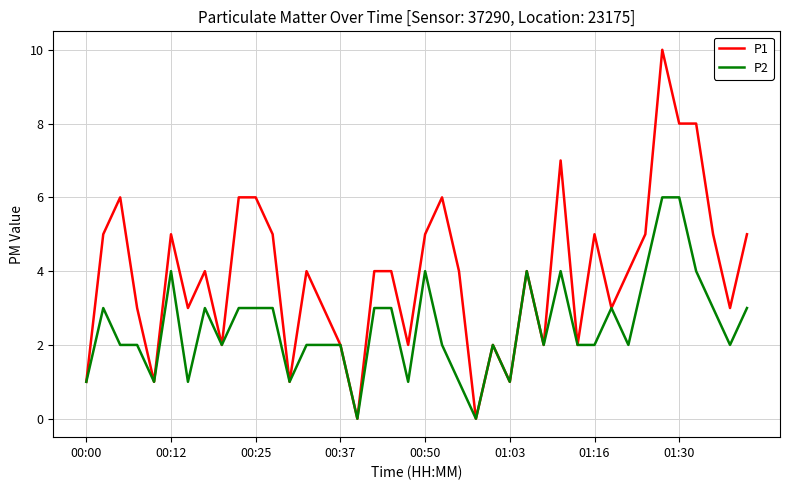

Which series has the largest total across all categories?

P1